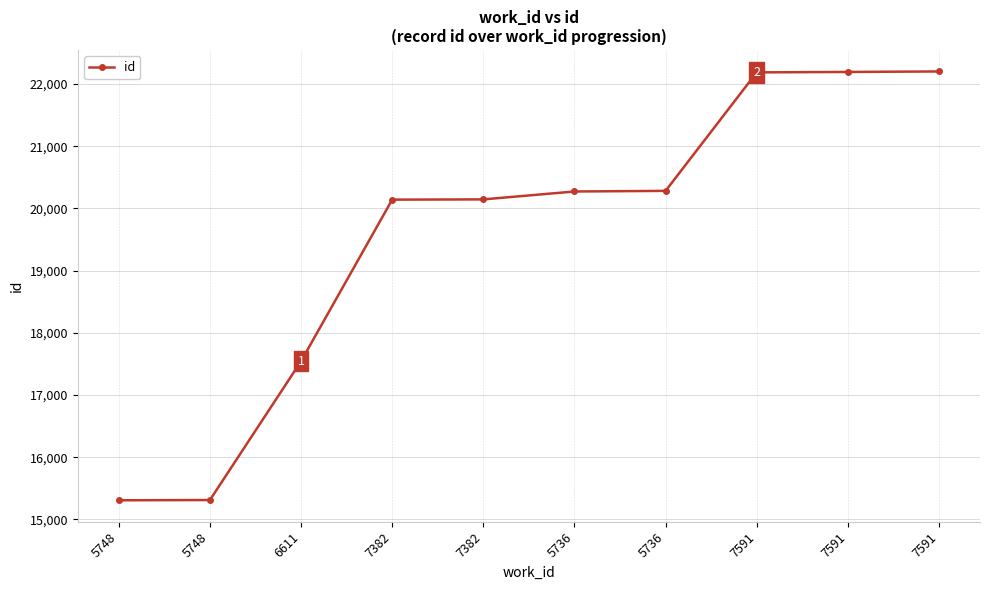

Rank the categories by value from lowest to highest.

5748, 5748, 6611, 7382, 7382, 5736, 5736, 7591, 7591, 7591